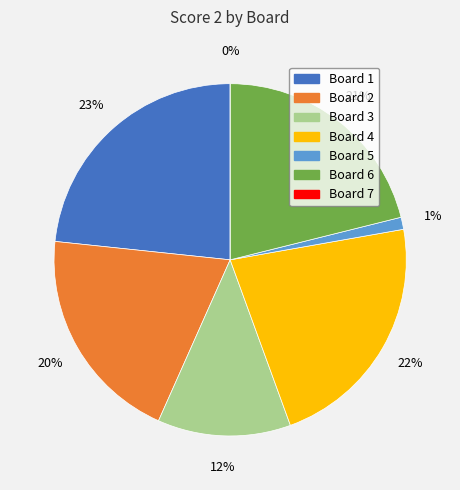

Which slice is the smallest?

Board 7